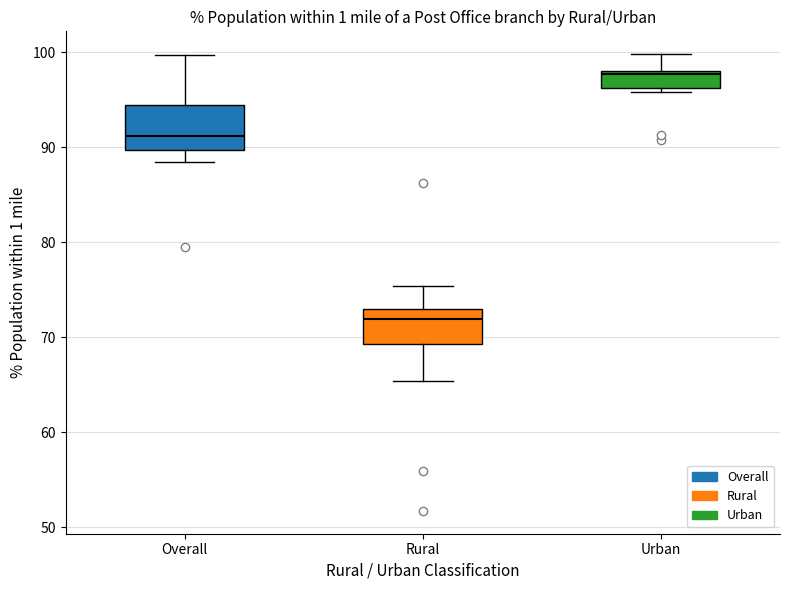

Where does the median line of the box for Overall sit on the y-axis? The values are not printed on the chart, so give them approximately, as read against the axis.

91